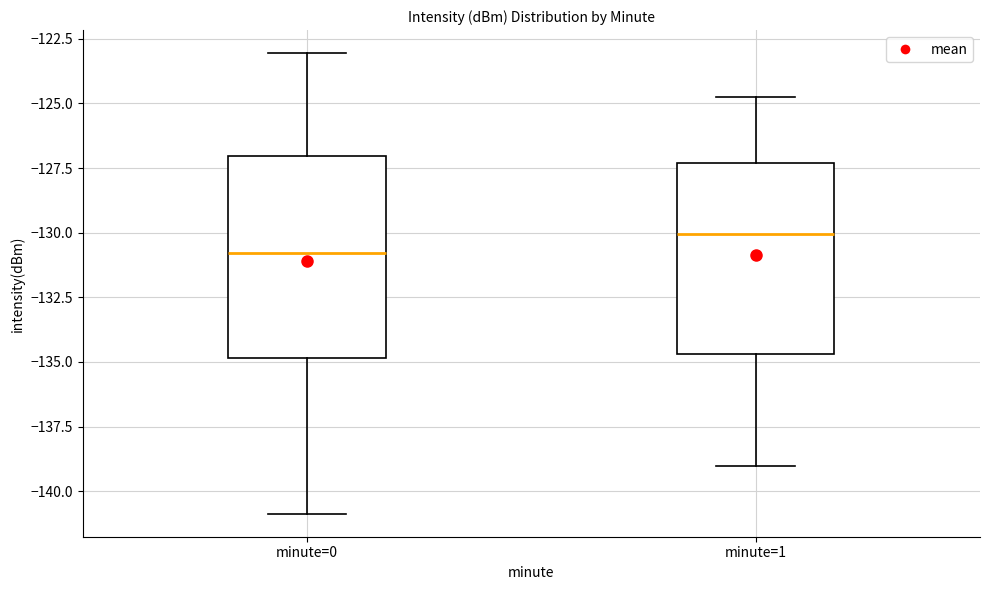

Which box has the highest median line?

minute=1